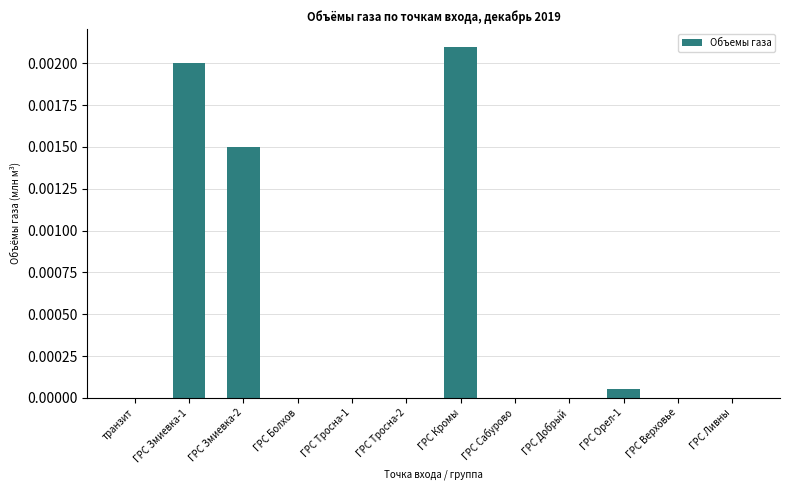

Between транзит and ГРС Змиевка-2, which is larger?

ГРС Змиевка-2